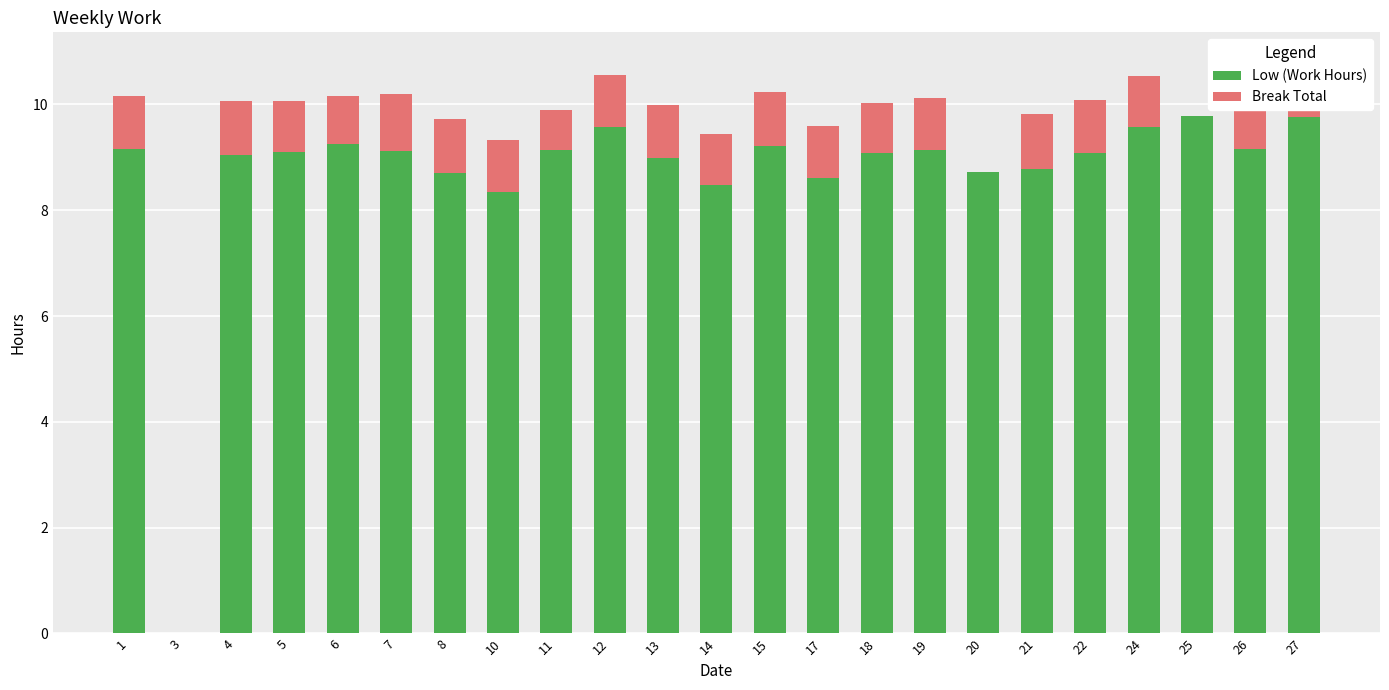

The Low (Work Hours) series shows 2.9 at 6. True or false?

False